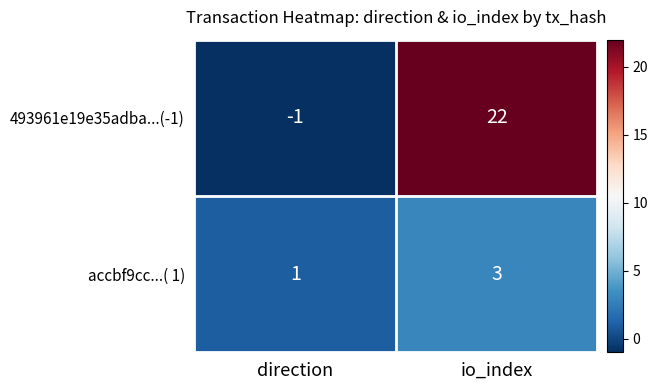

Reading left to right, transcribe all the data shown in this chart.

493961e19e35adba...(-1): -1	22
accbf9cc...( 1): 1	3